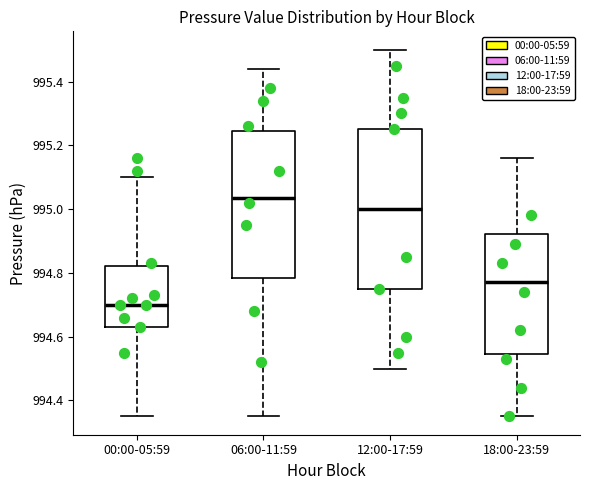

Where does the lower whisker of the box for 12:00-17:59 end on the y-axis? The values are not printed on the chart, so give them approximately, as read against the axis.

994.50